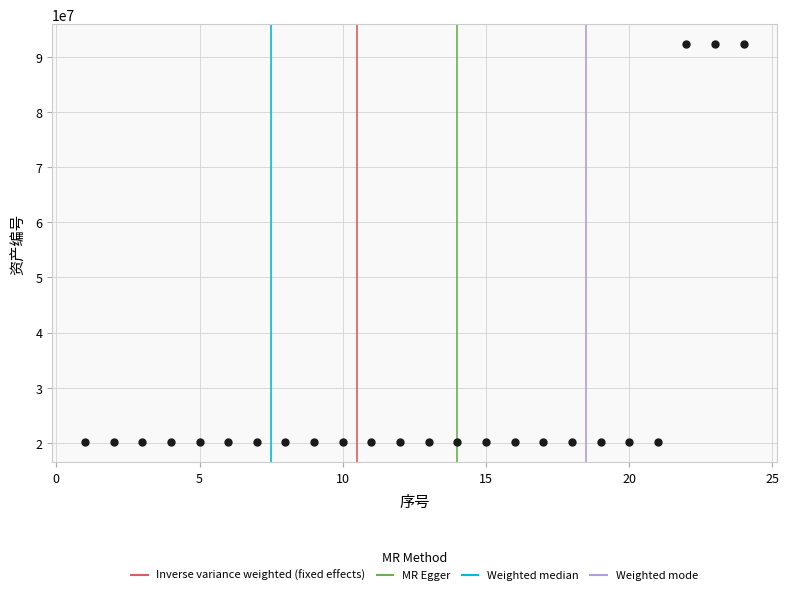

What is the range of X values (max minus min)?

23